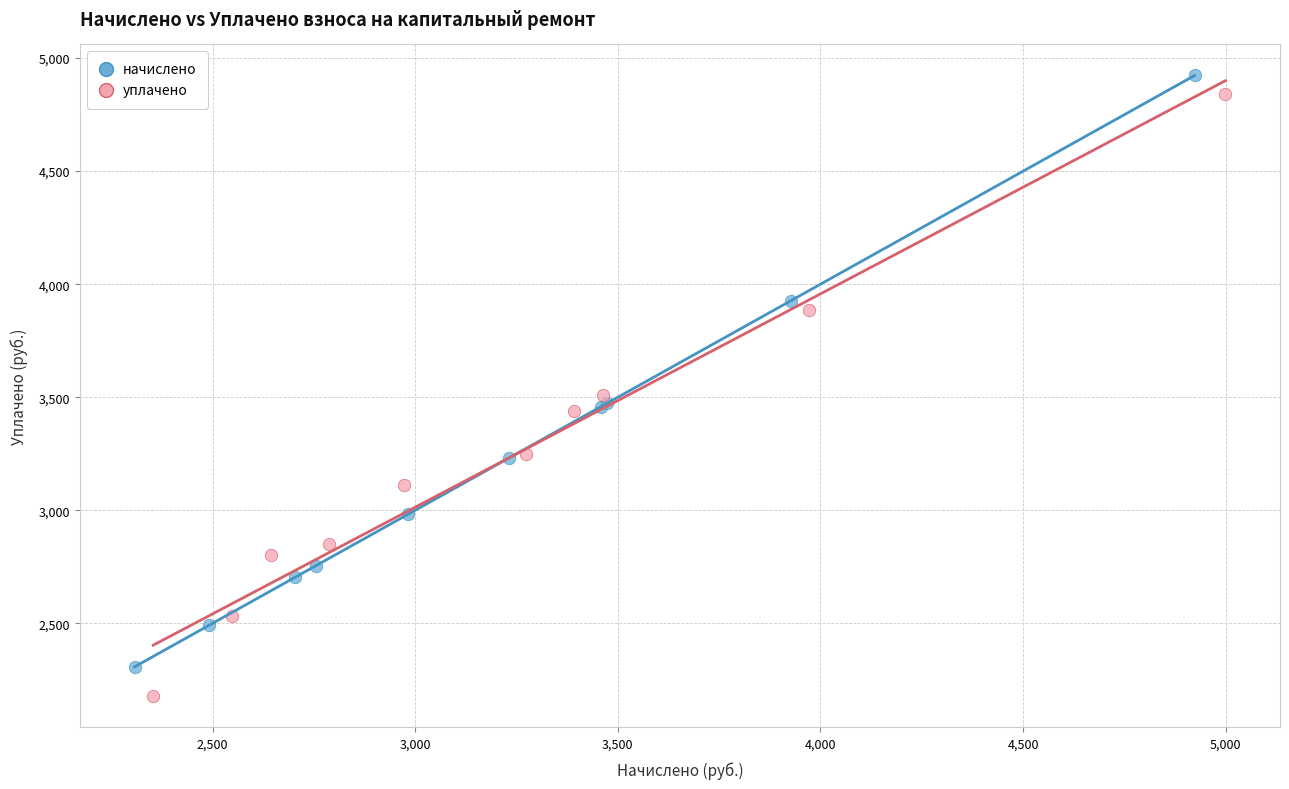

Which series has the largest Y range (max minus min)?

уплачено